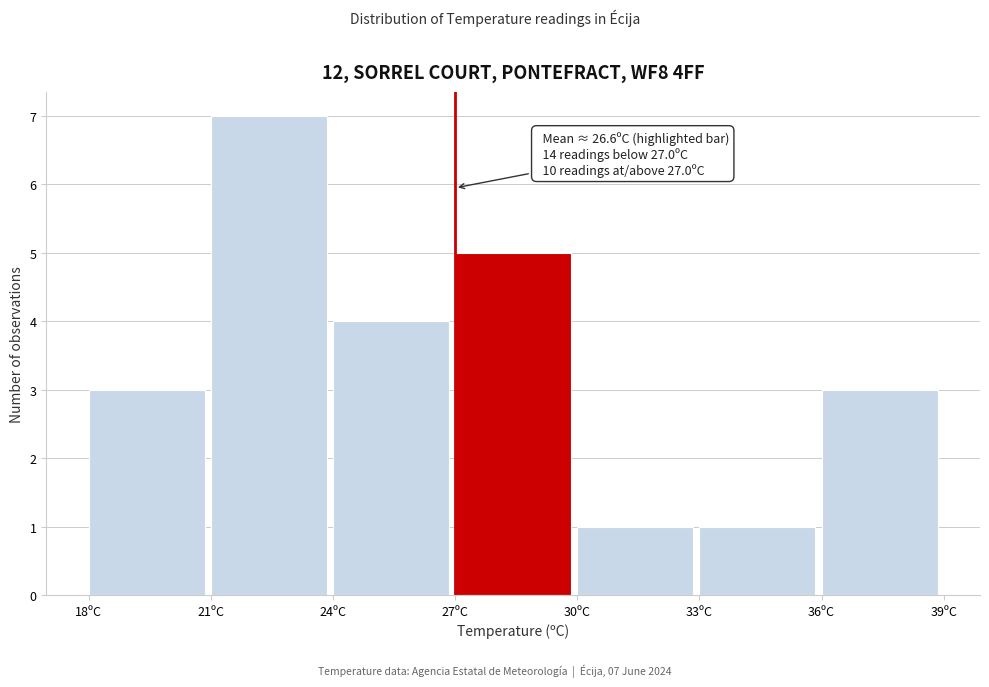

Over which range of the x-axis is the bar tallest?

21 to 24